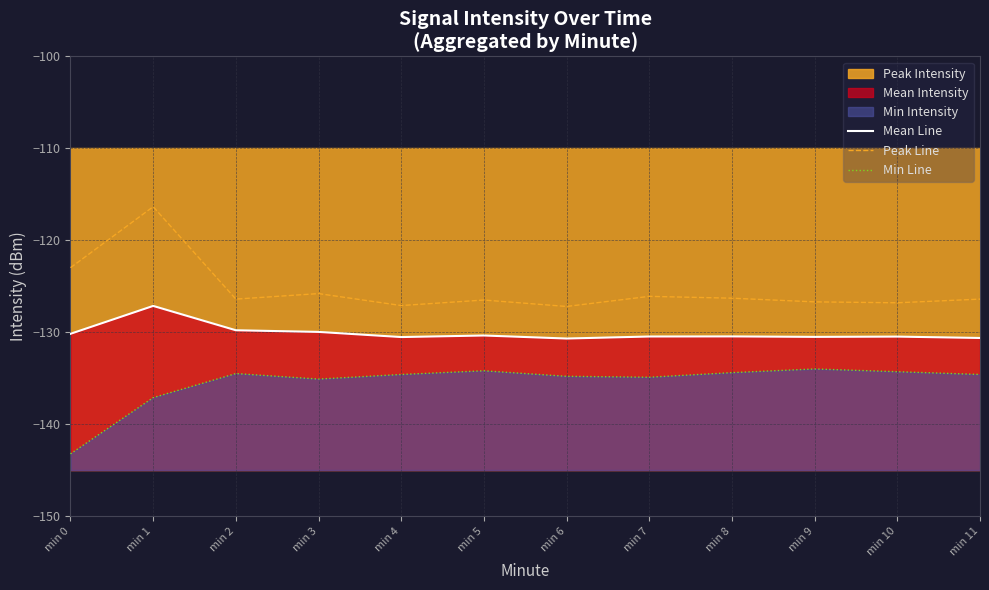

The value of Peak Line at min 4 is -76.9. True or false?

False